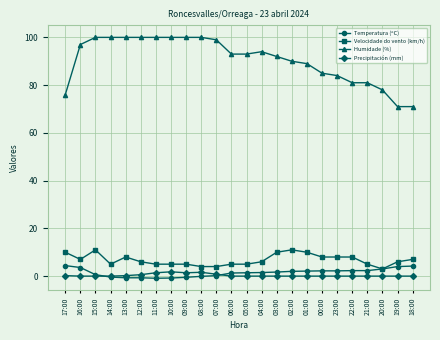

The value of Humidade (%) at 05:00 is 93.0. True or false?

True